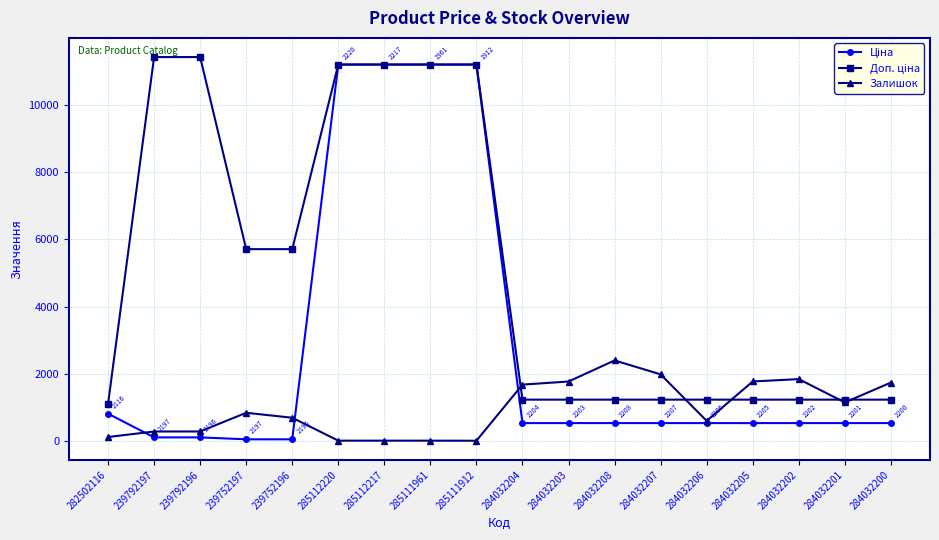

What is the greatest value displayed?

11410.0